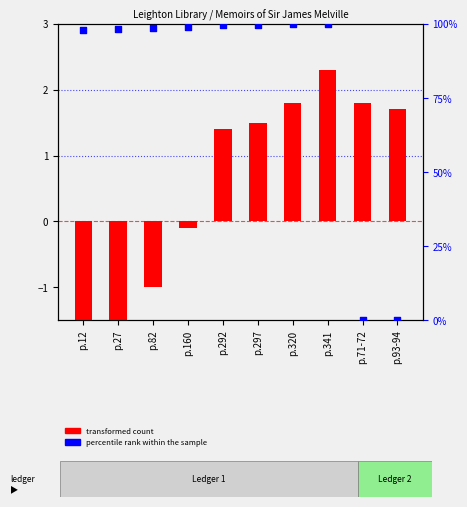

At which category is the sum across all series the highest?

p.341